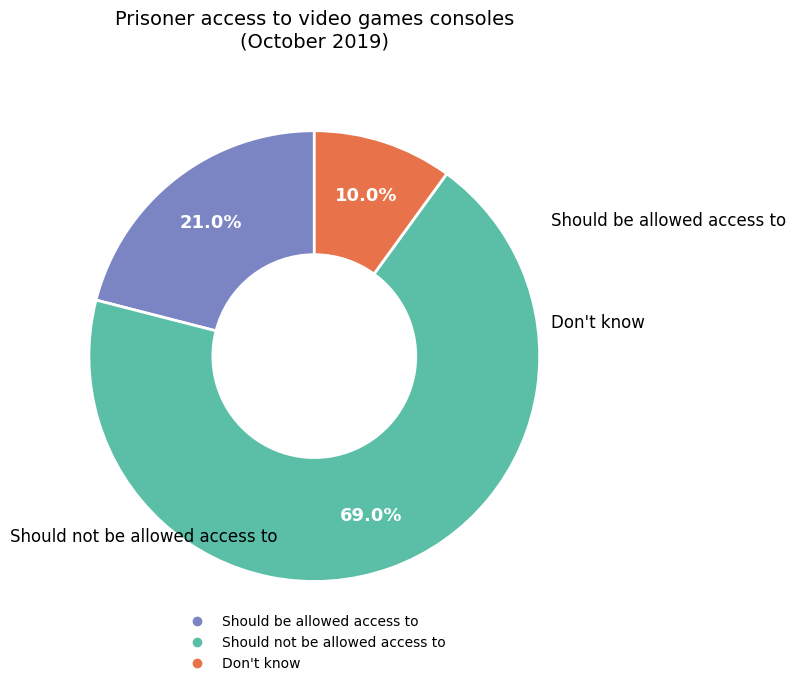

What is the majority slice?

Should not be allowed access to